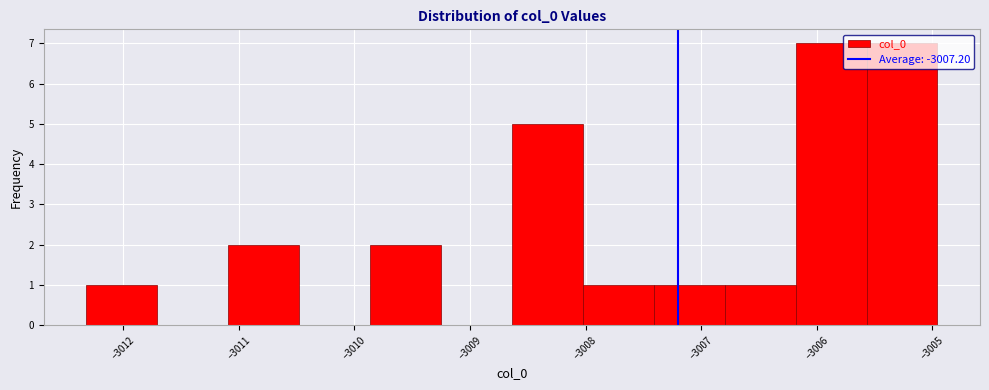

Reading left to right, list every bar in this chart as the range it spans on the x-axis followed by its height. Neither the bar edges nor the heights are printed on the chart, so give them approximately, as read against the axes.

-3012.3 to -3011.7: 1
-3011.7 to -3011.1: 0
-3011.1 to -3010.5: 2
-3010.5 to -3009.9: 0
-3009.9 to -3009.3: 2
-3009.3 to -3008.6: 0
-3008.6 to -3008.0: 5
-3008.0 to -3007.4: 1
-3007.4 to -3006.8: 1
-3006.8 to -3006.2: 1
-3006.2 to -3005.6: 7
-3005.6 to -3005.0: 7